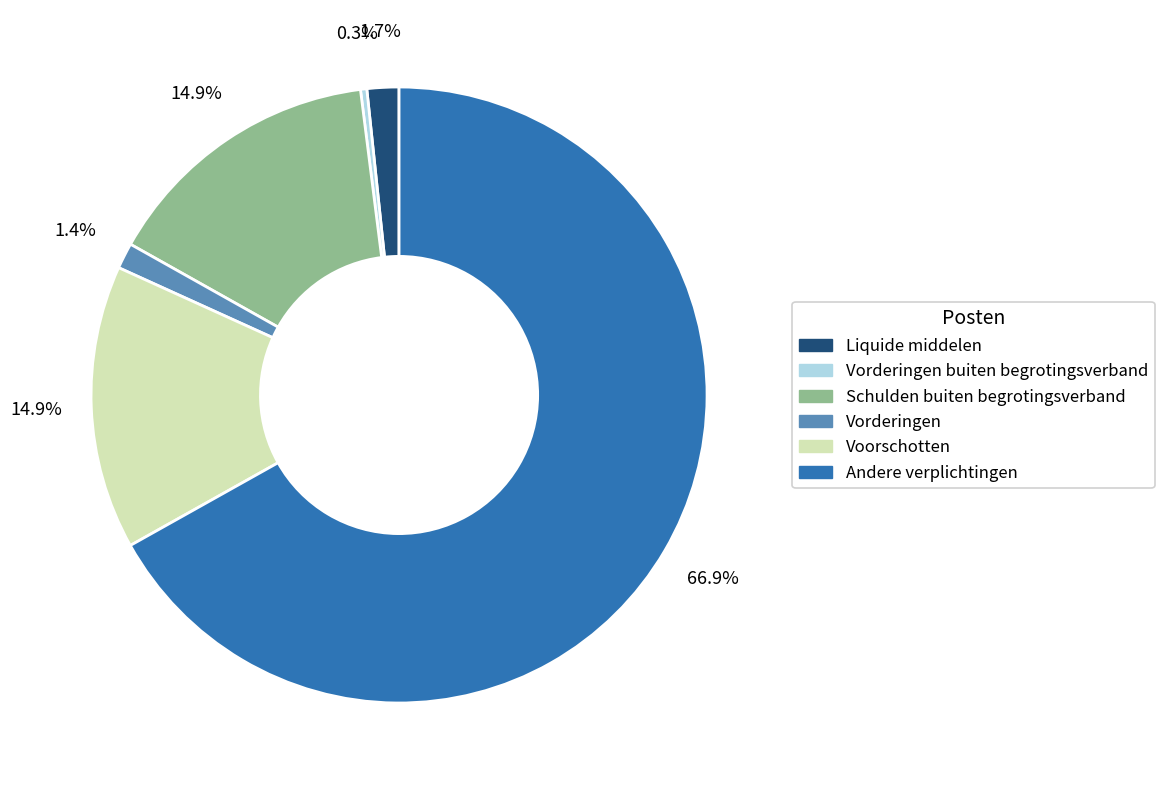

To the nearest percent, what is the combined percentage of Andere verplichtingen and Schulden buiten begrotingsverband?

82%